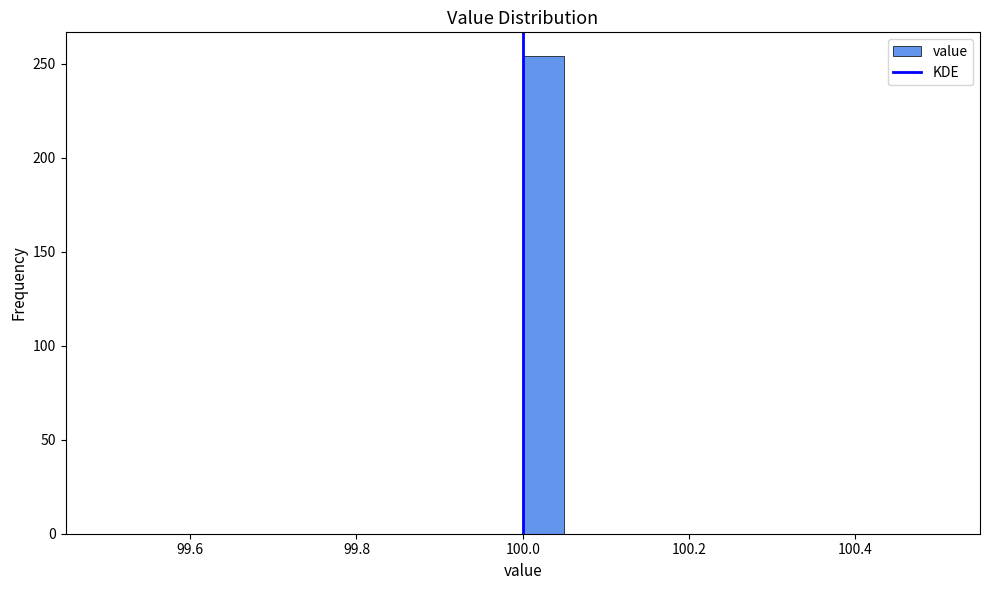

Read against the x-axis, roughly where is the centre of the tallest bar?

100.02